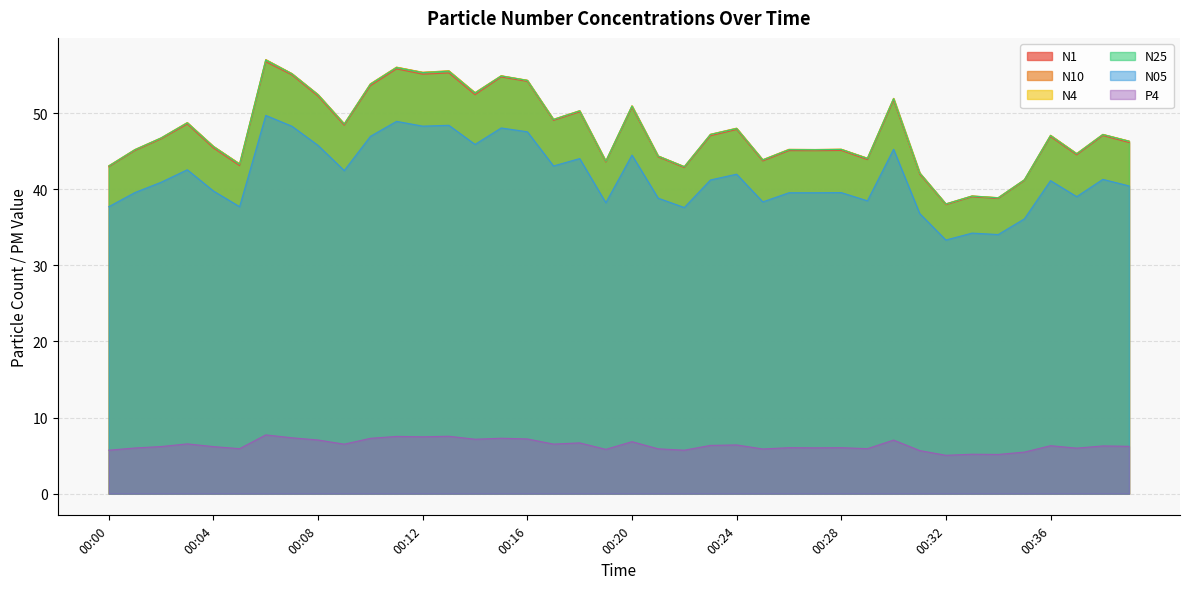

The value of N1 at 00:18 is 74.3. True or false?

False